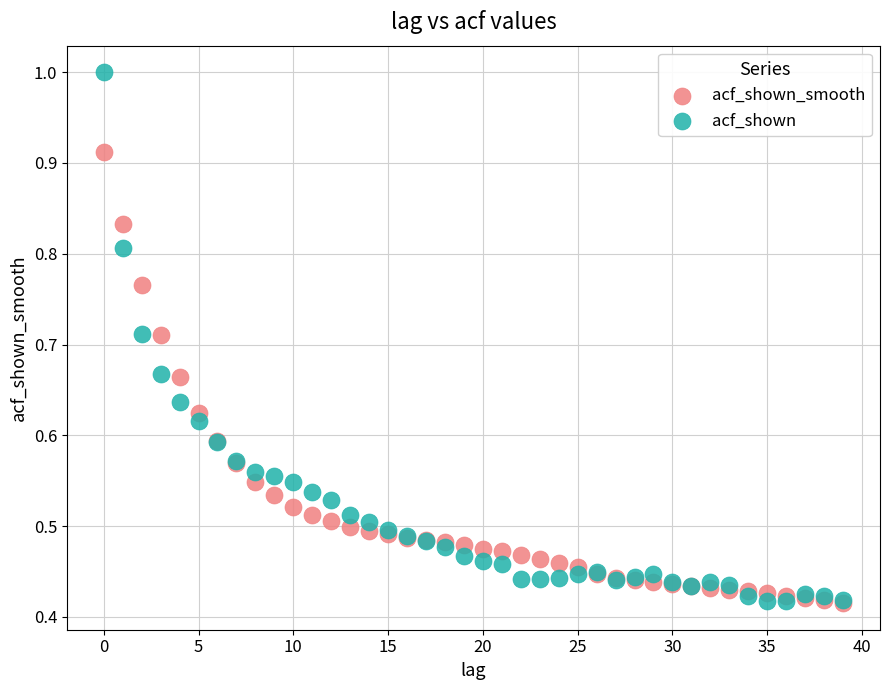

Which series reaches the maximum Y coordinate?

acf_shown